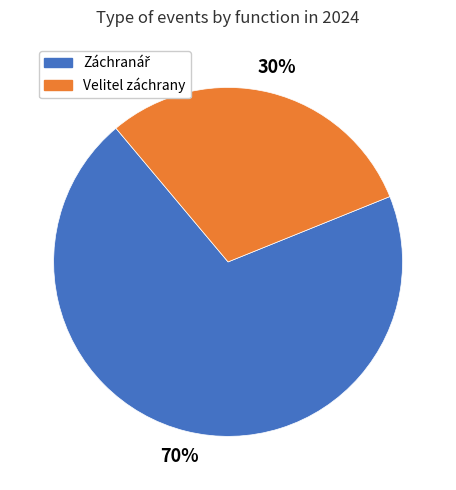

Is there a majority slice in this chart?

Yes